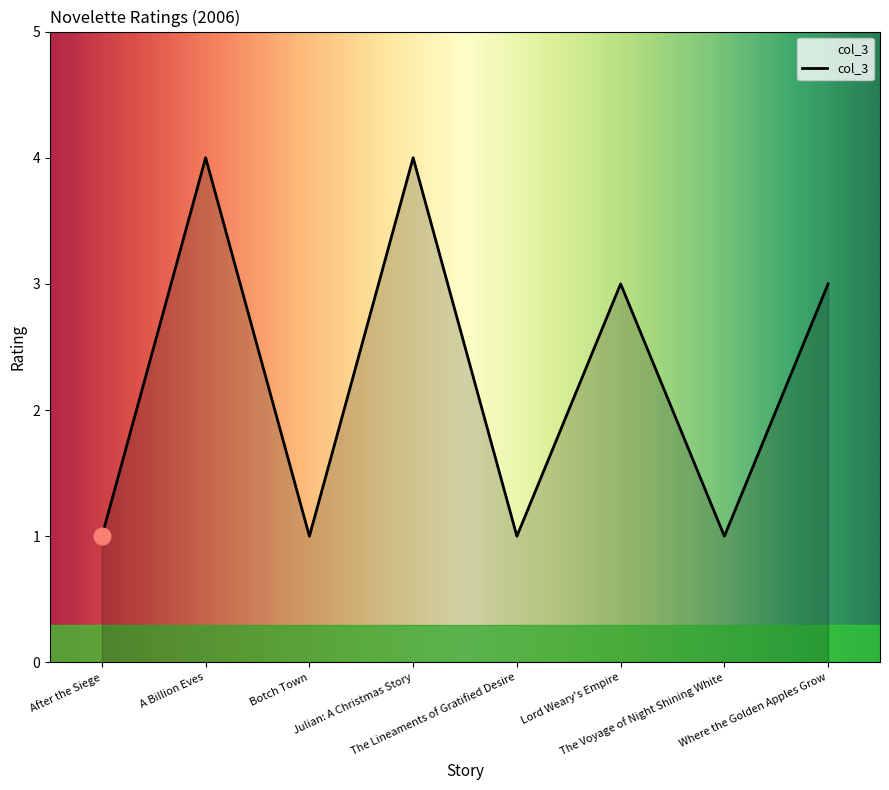

Read the value at Where the Golden Apples Grow.

3